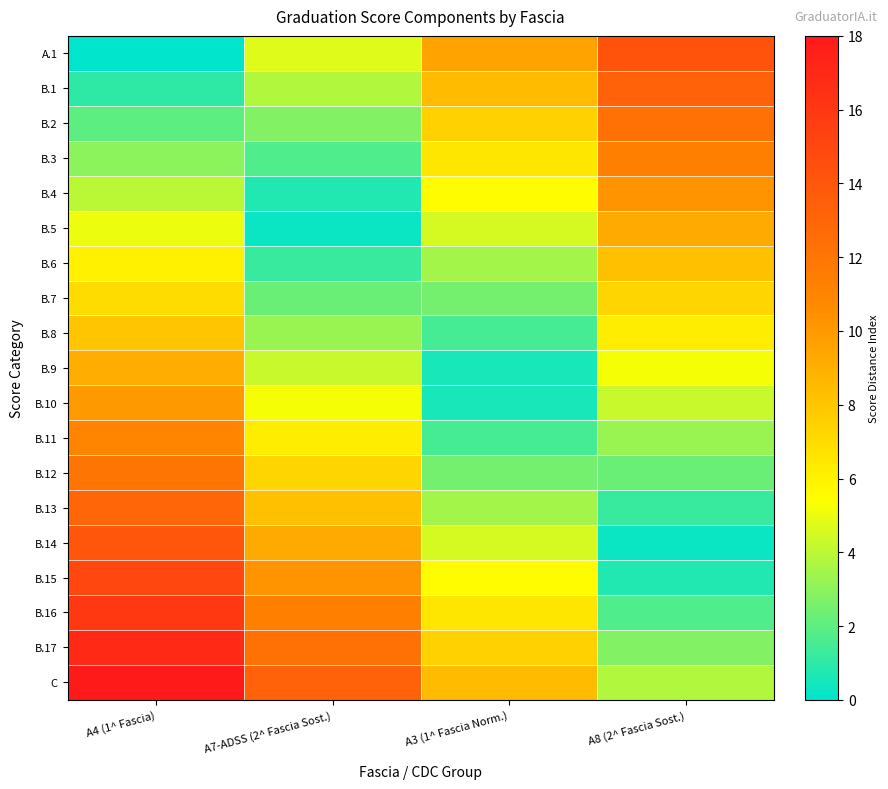

Count the number of categories in the chart.

4